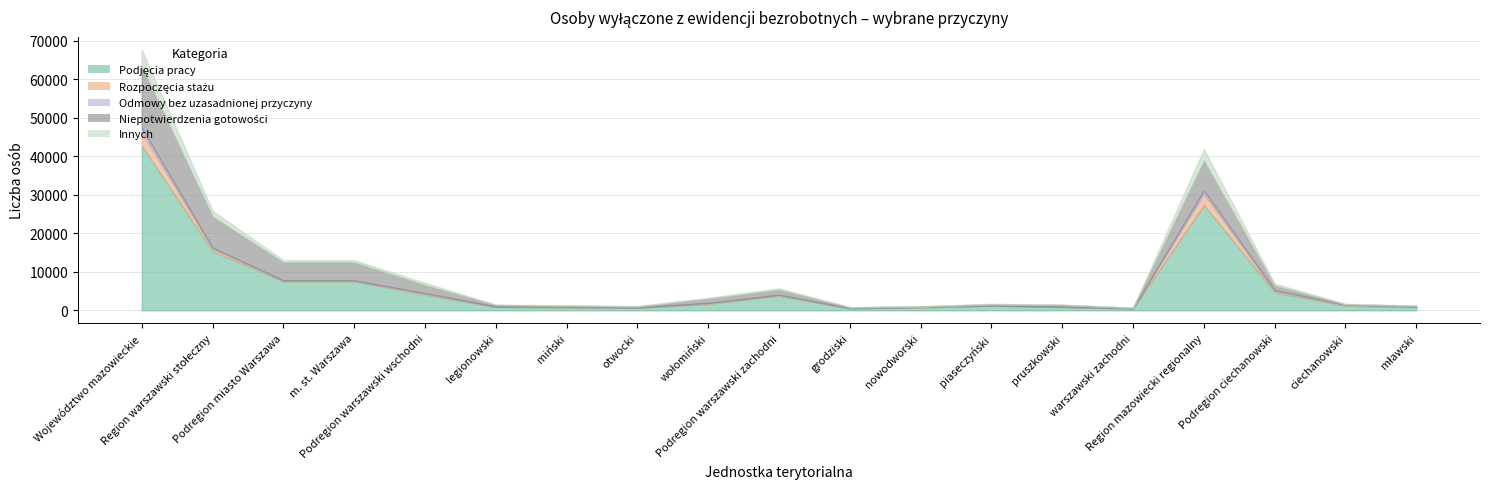

True or false: Innych has more than 2 interior local peaks.

True